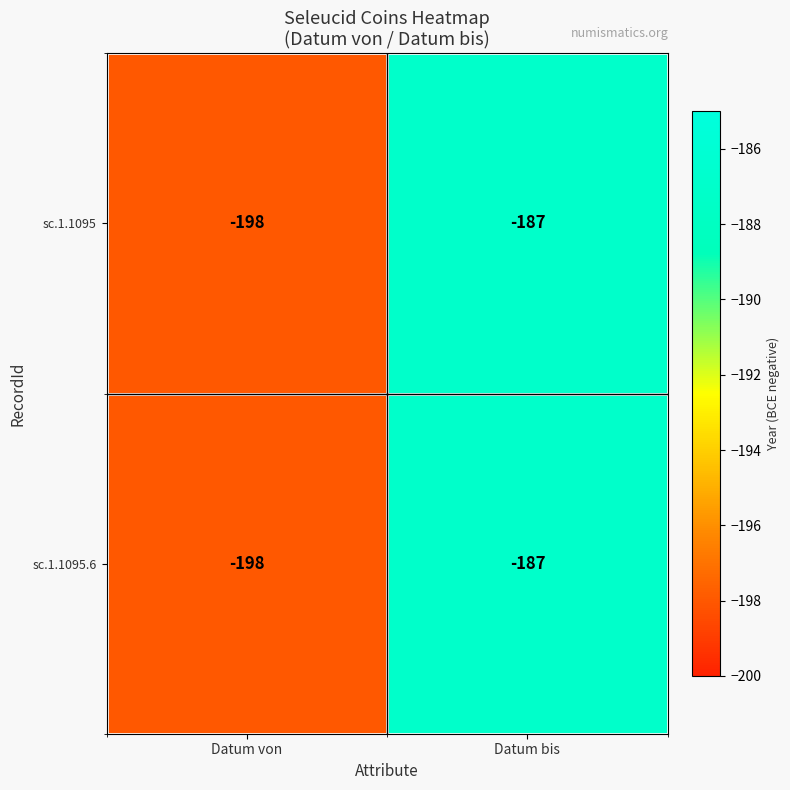

At which category does the chart reach its peak across all series?

Datum bis